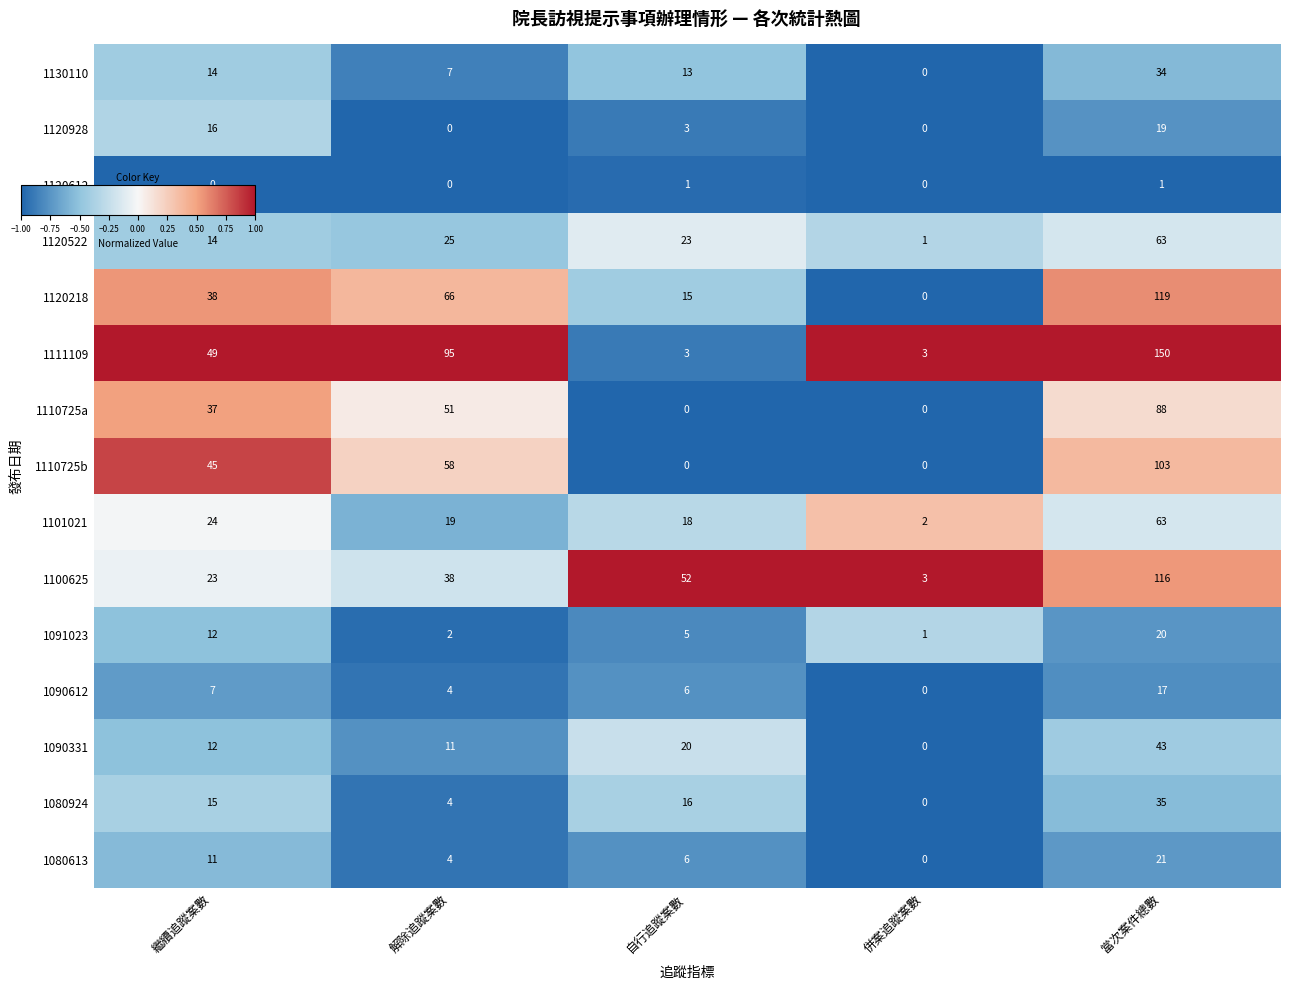

Rank the categories by 1080924 value from highest to lowest.

當次案件總數, 自行追蹤案數, 繼續追蹤案數, 解除追蹤案數, 併案追蹤案數